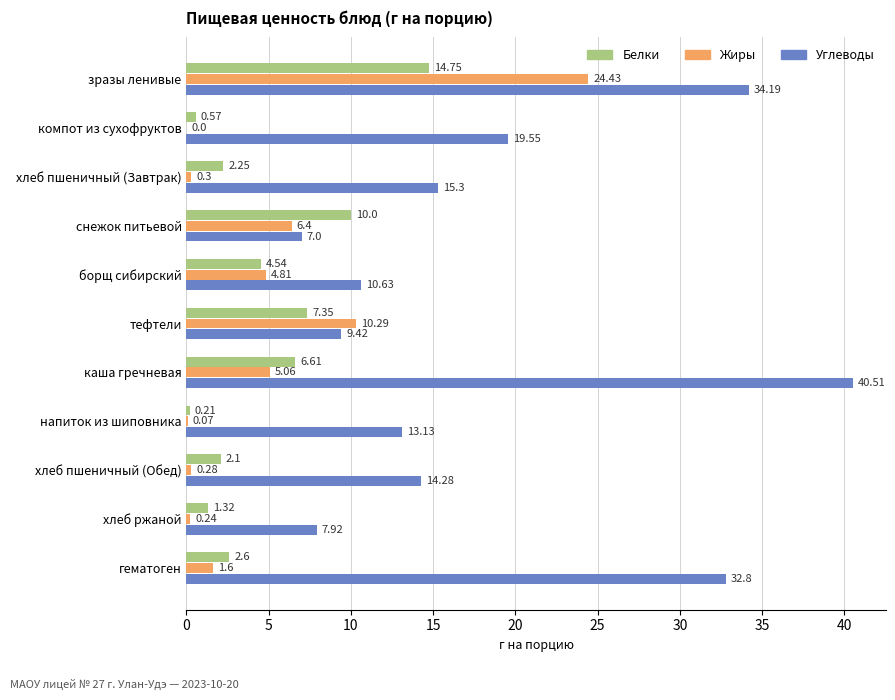

What is the sum of the Углеводы values at хлеб пшеничный (Завтрак) and хлеб пшеничный (Обед)?

29.6